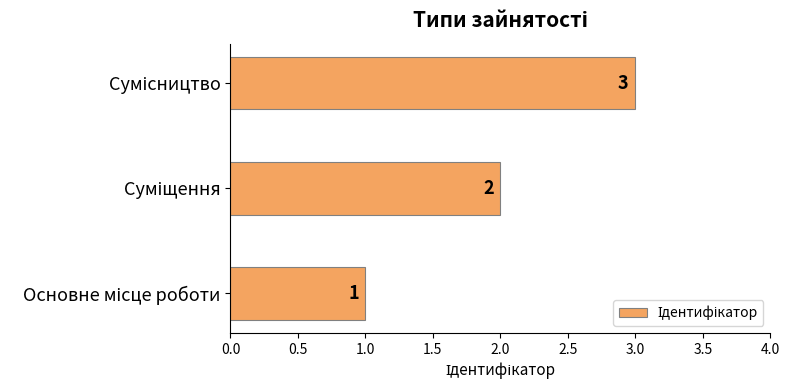

How many values are between 1 and 3?

3